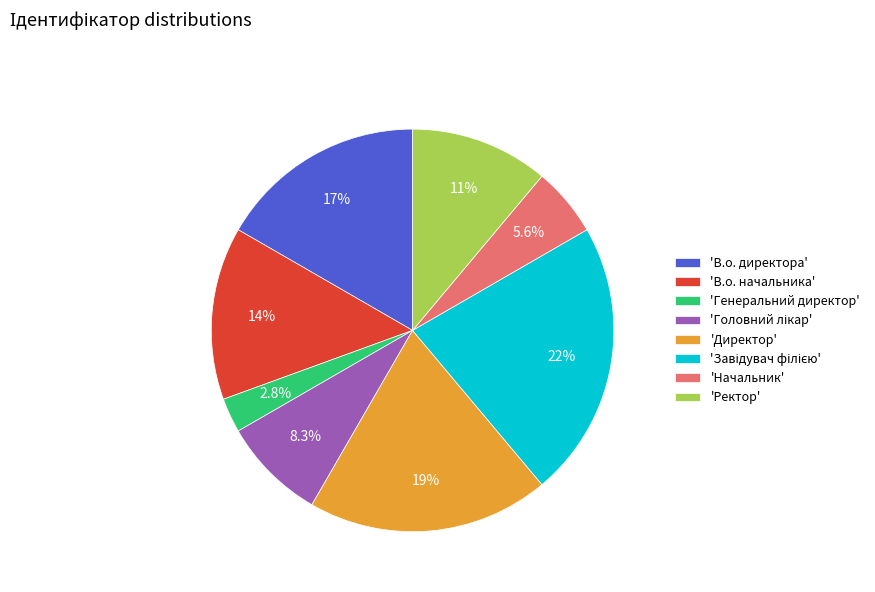

What is the total percentage of 'Начальник' and 'Директор'?

25.0%